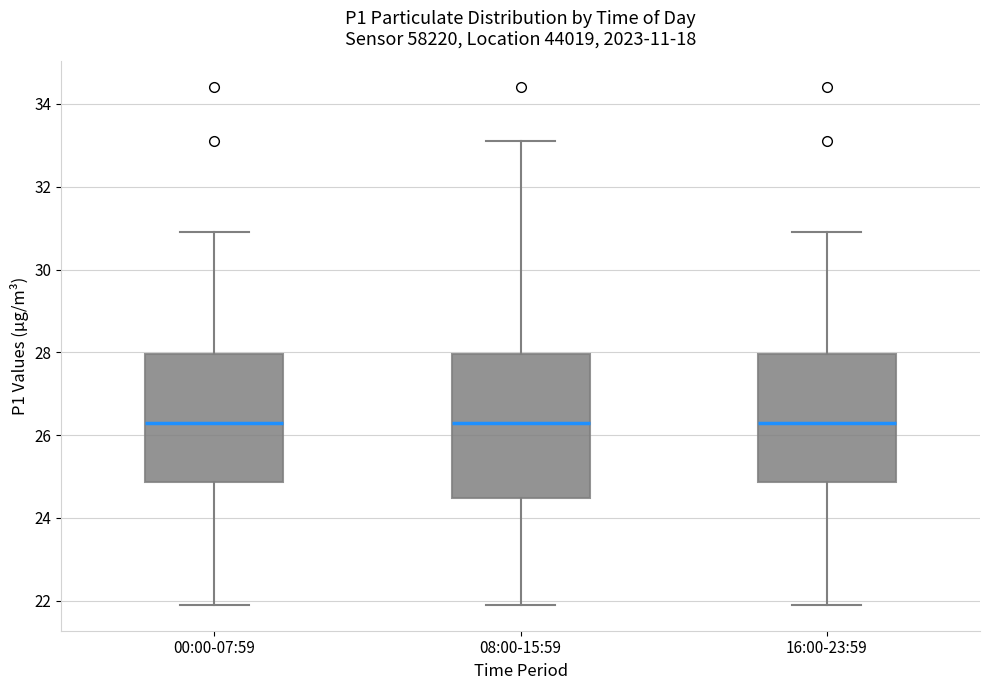

Reading left to right, transcribe this box plot: for each box, give where its median line is, the range the box spans, and where its two whiskers end, as read against the y-axis. The values are not printed on the chart, so give them approximately, as read against the axis.

00:00-07:59: median 26.4, box 24.8 to 28.0, whiskers 22.0 to 31.0
08:00-15:59: median 26.4, box 24.4 to 28.0, whiskers 22.0 to 33.2
16:00-23:59: median 26.4, box 24.8 to 28.0, whiskers 22.0 to 31.0